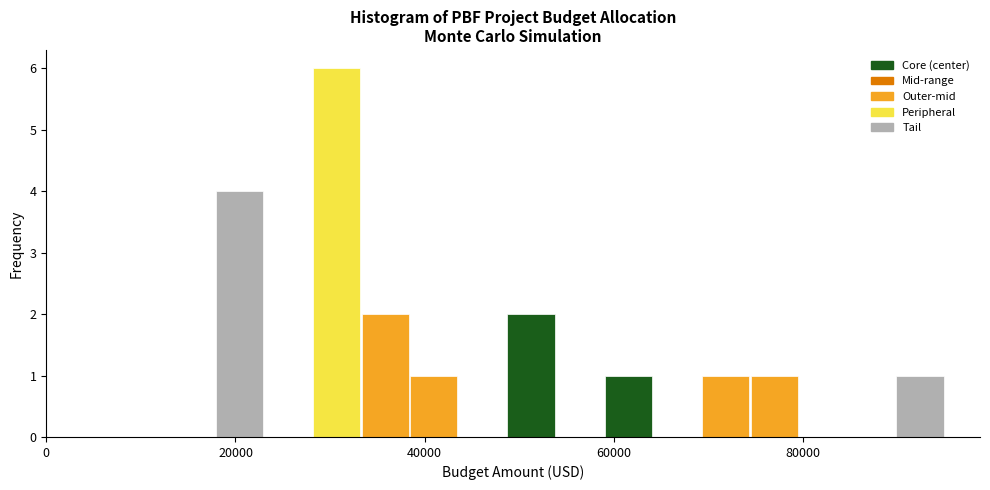

Read against the x-axis, roughly where is the centre of the tallest bar?

30000